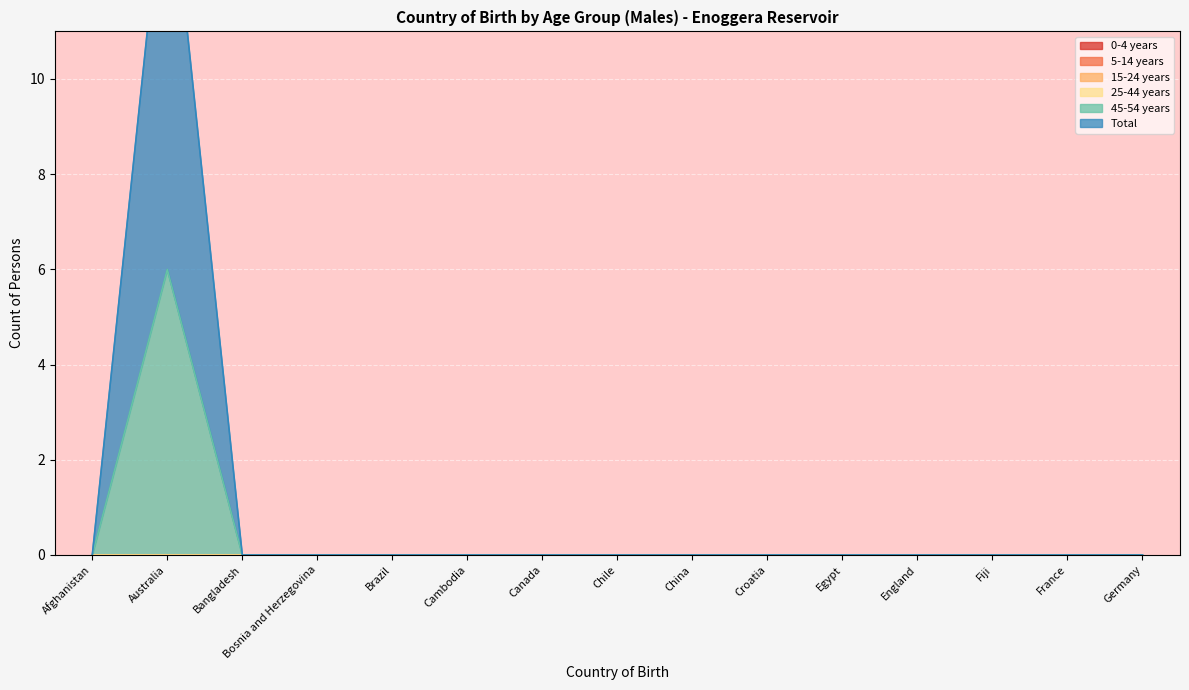

What are all the series names shown in the legend?

0-4 years, 5-14 years, 15-24 years, 25-44 years, 45-54 years, Total